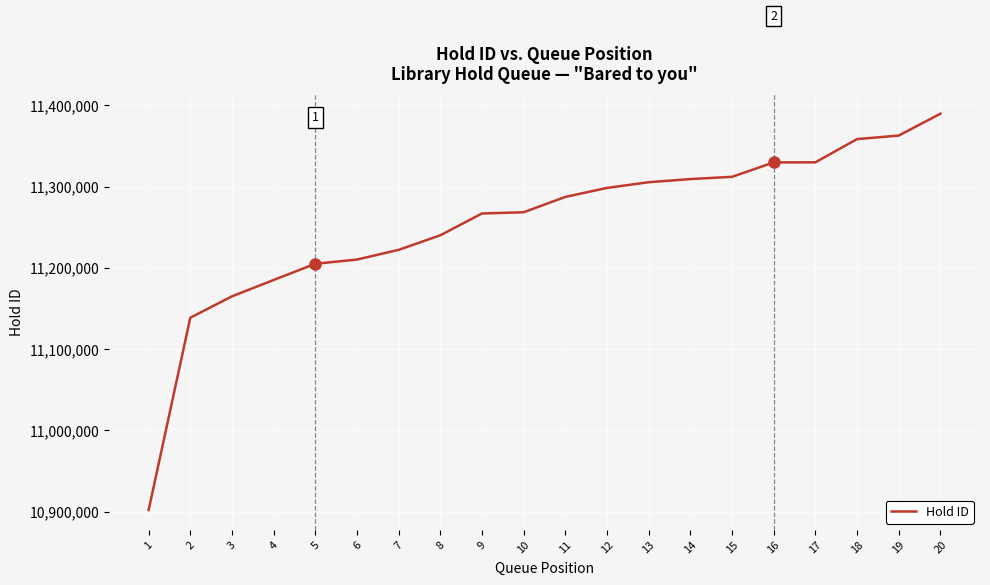

Is it true that the value at 8 is 19571932?

False